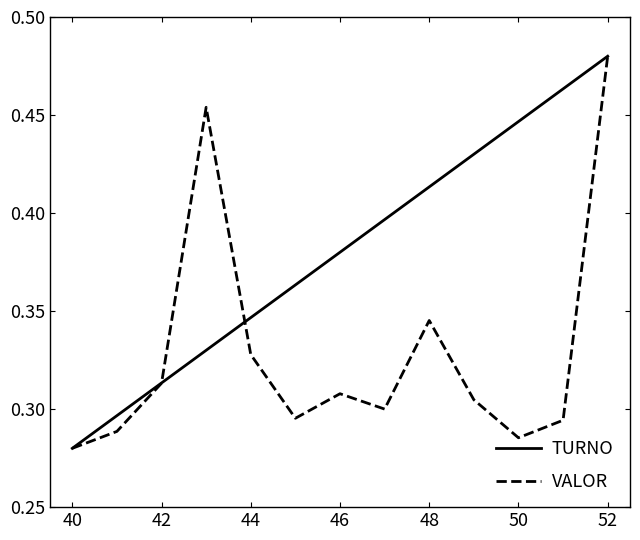

Which series has the largest total across all categories?

TURNO